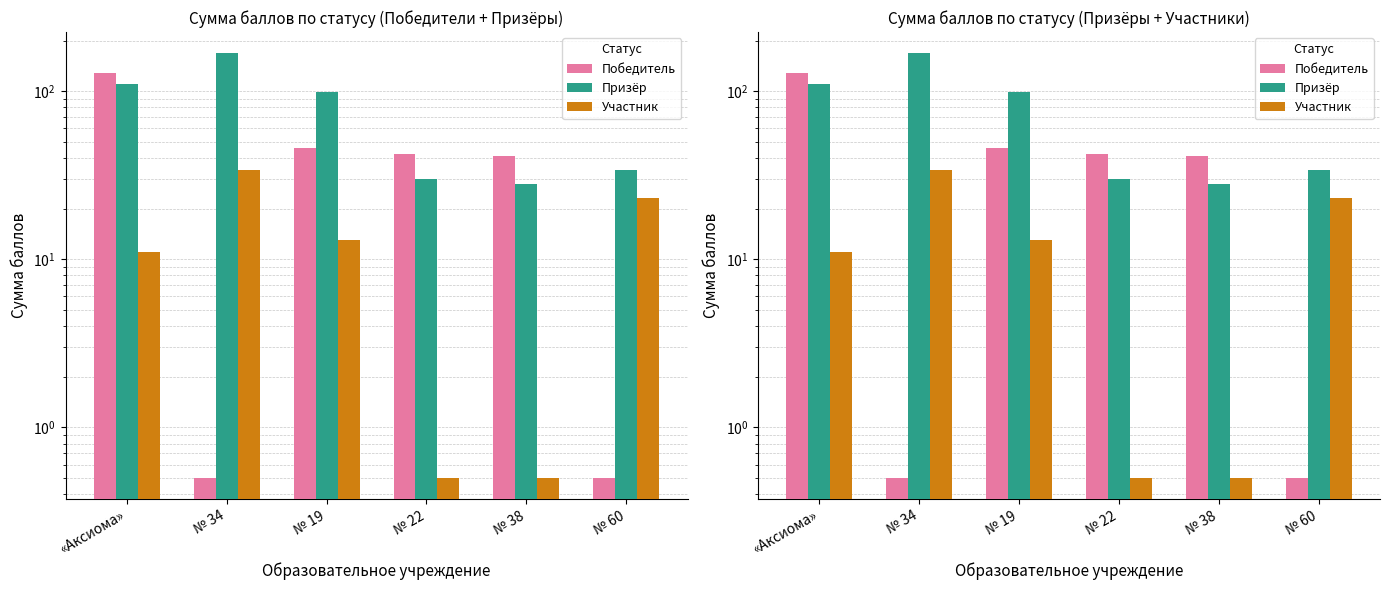

How many bars are there in total?

18